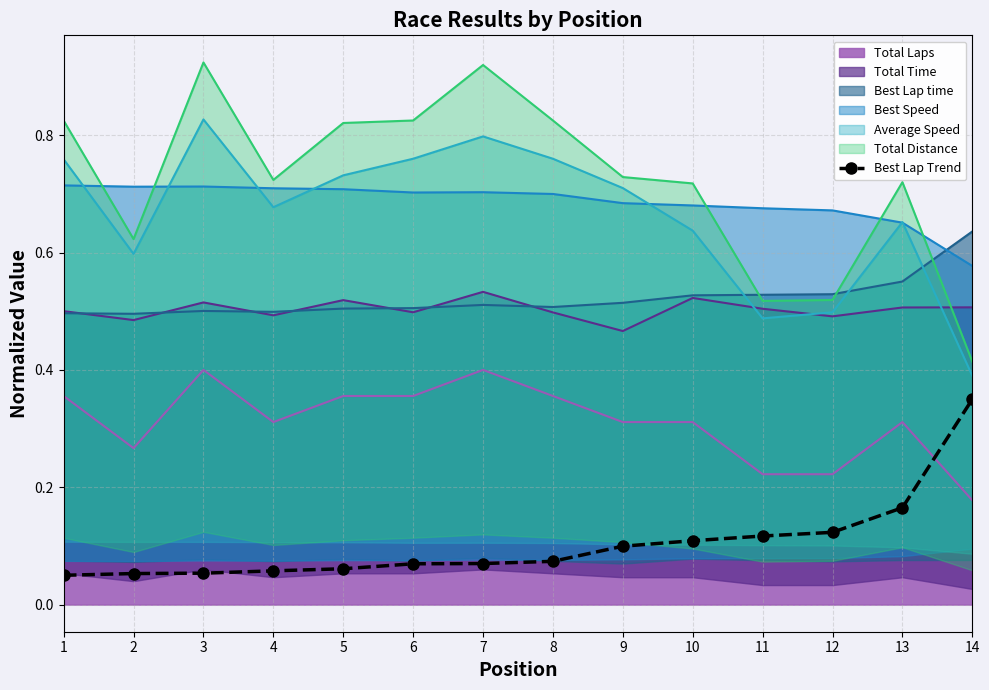

What is the difference between the maximum and minimum values?

0.3